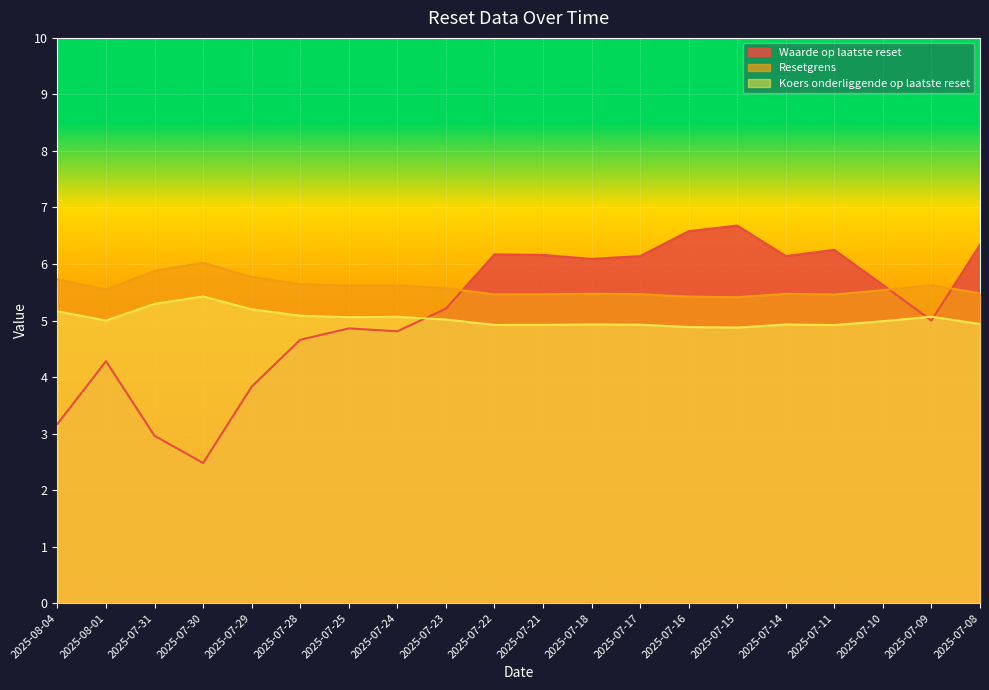

How many values in the Waarde op laatste reset series are below 5?

8